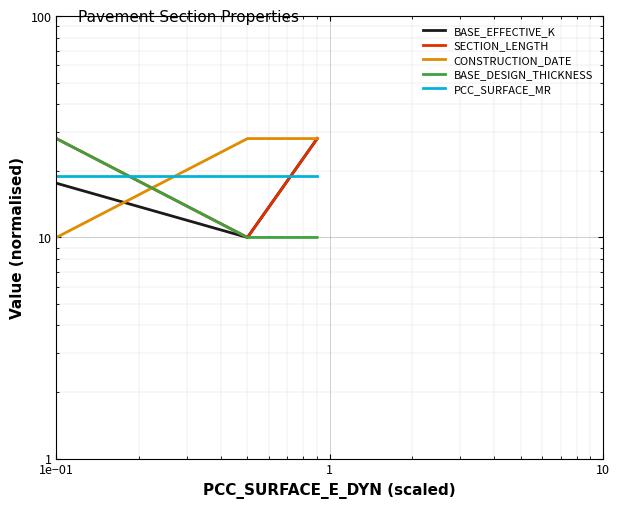

Is it true that BASE_EFFECTIVE_K equals 28.0 at 1?

True